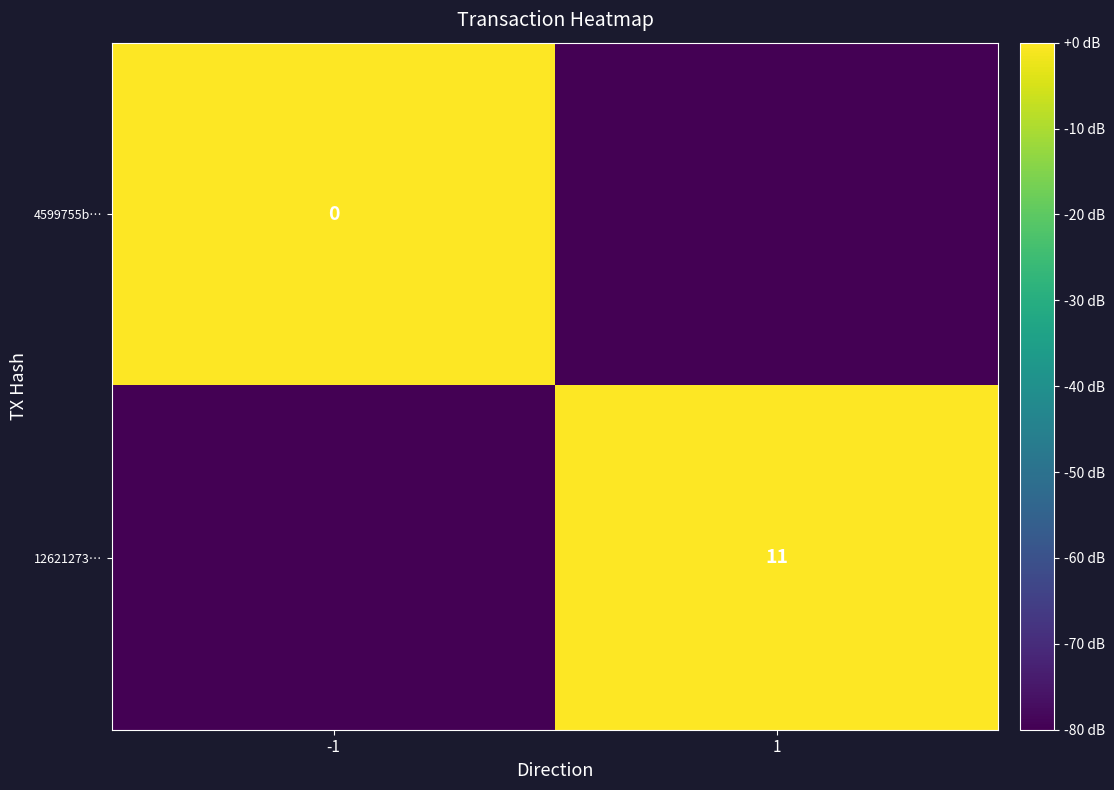

At which category does the chart reach its minimum across all series?

1